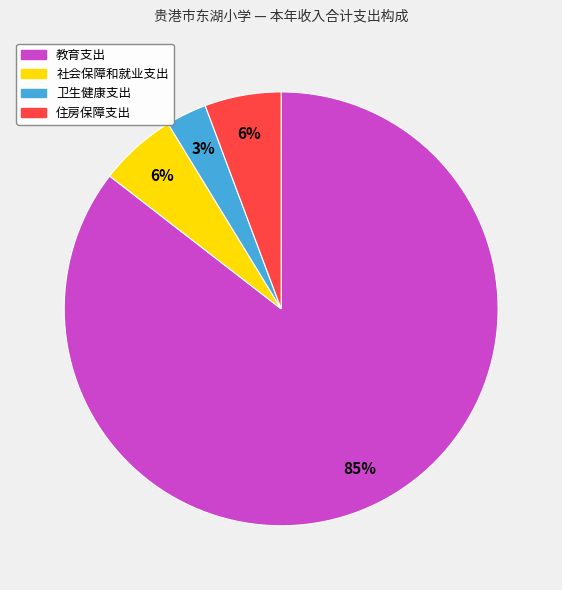

Do 教育支出 and 卫生健康支出 together represent more than half of the pie?

Yes